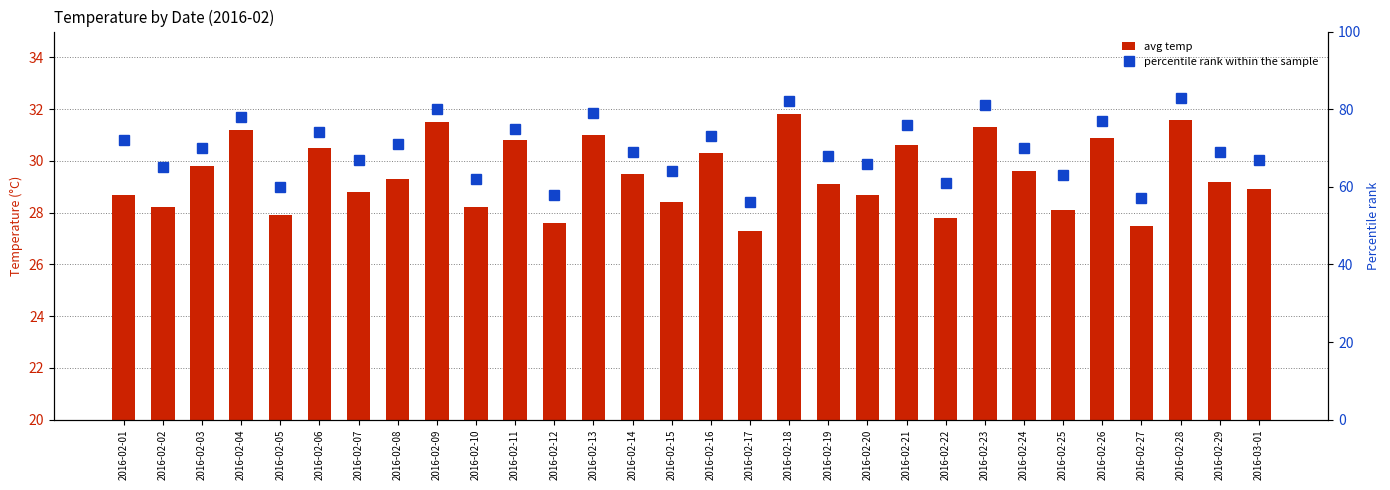

What is the sum of all percentile rank within the sample values?

2093.0